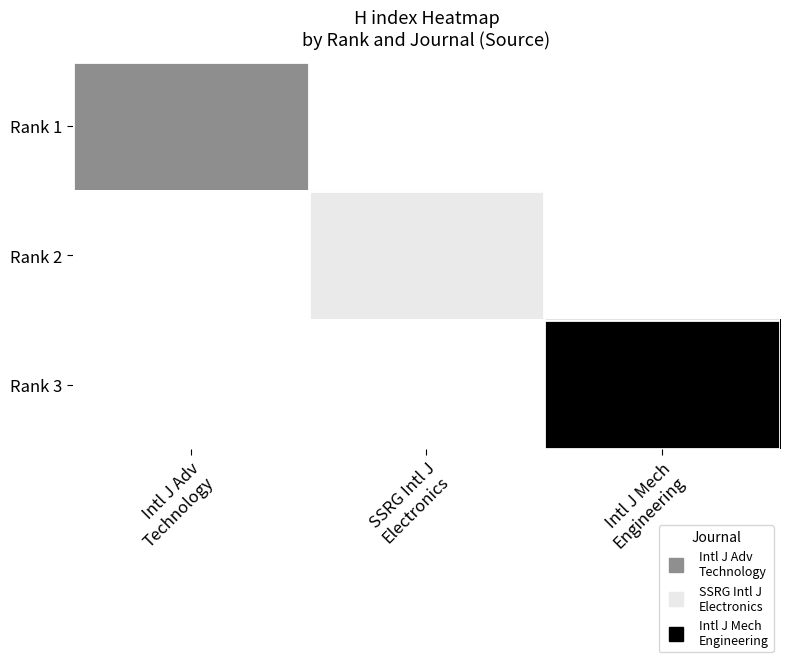

At how many categories does at least one series exceed 5?

2